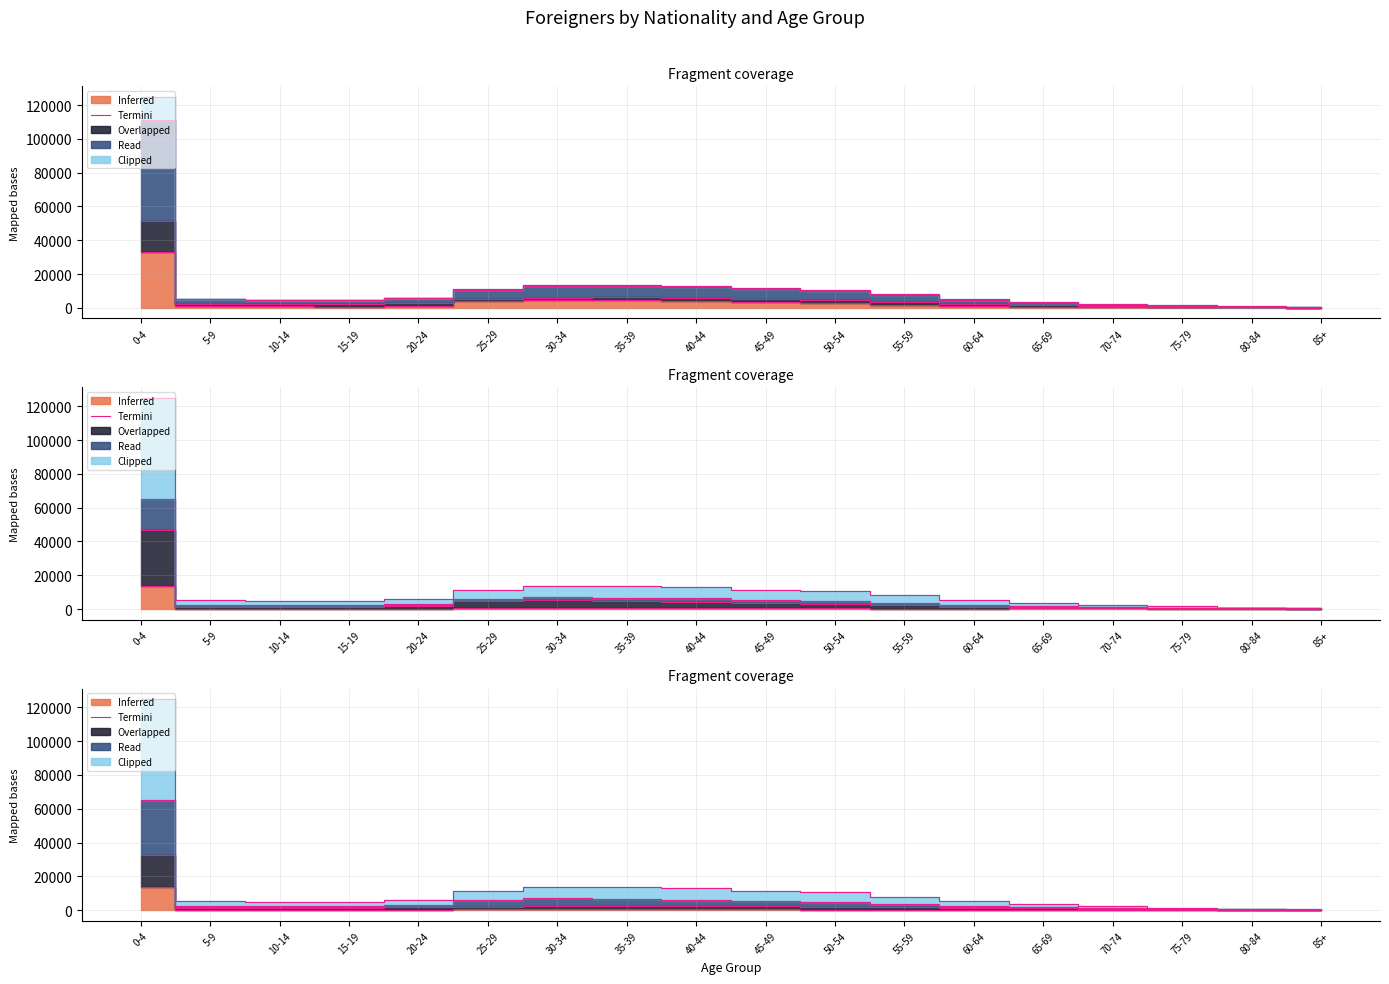

Where is the first local minimum?

10-14